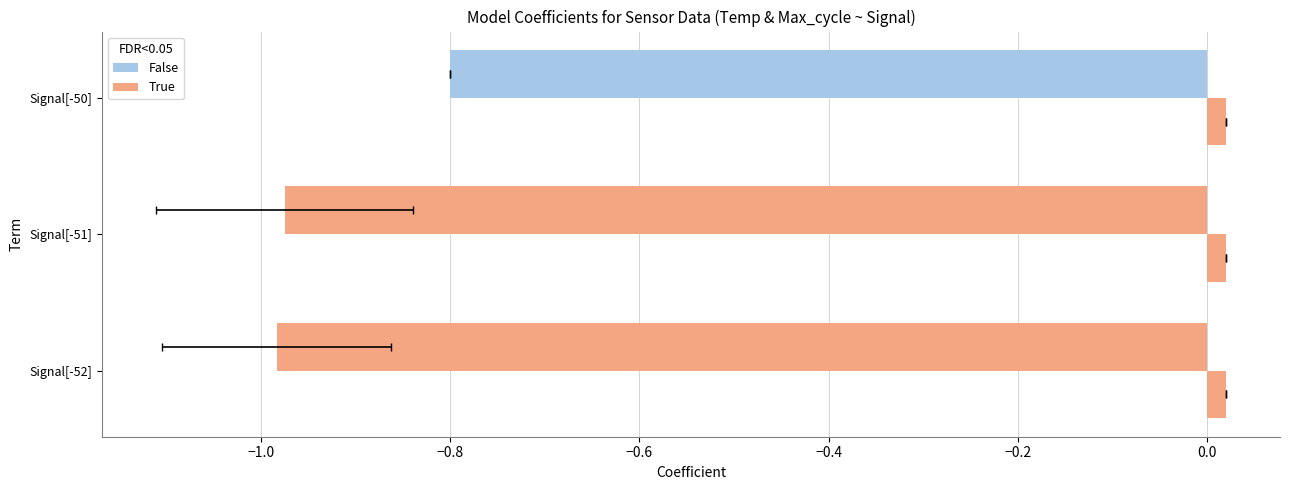

Is it true that Temp equals -0.8 at Signal[-50]?

True